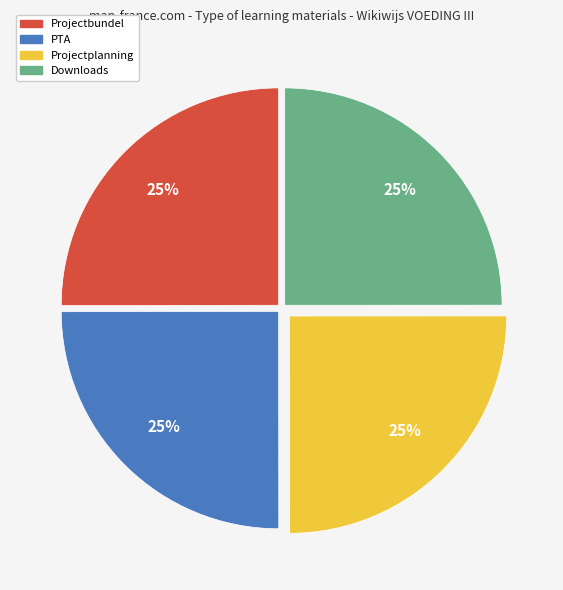

Approximately how many times larger is the value at Projectplanning compared to Downloads?

1.0